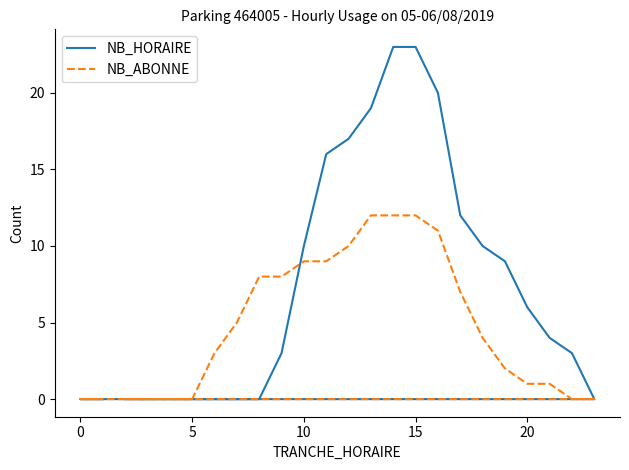

How many intersections are there between NB_ABONNE and NB_HORAIRE?

1